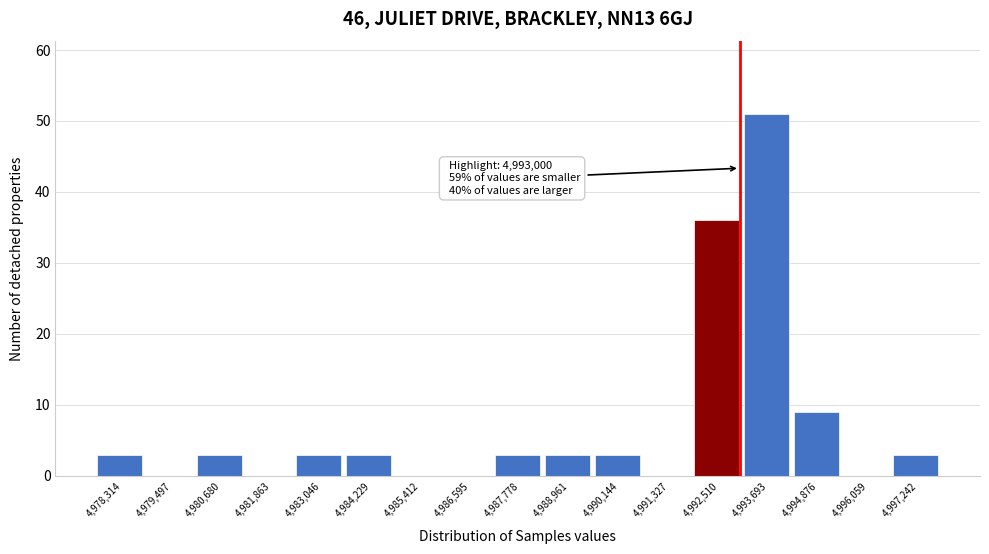

Over which range of the x-axis is the bar tallest?

4993200 to 4994200